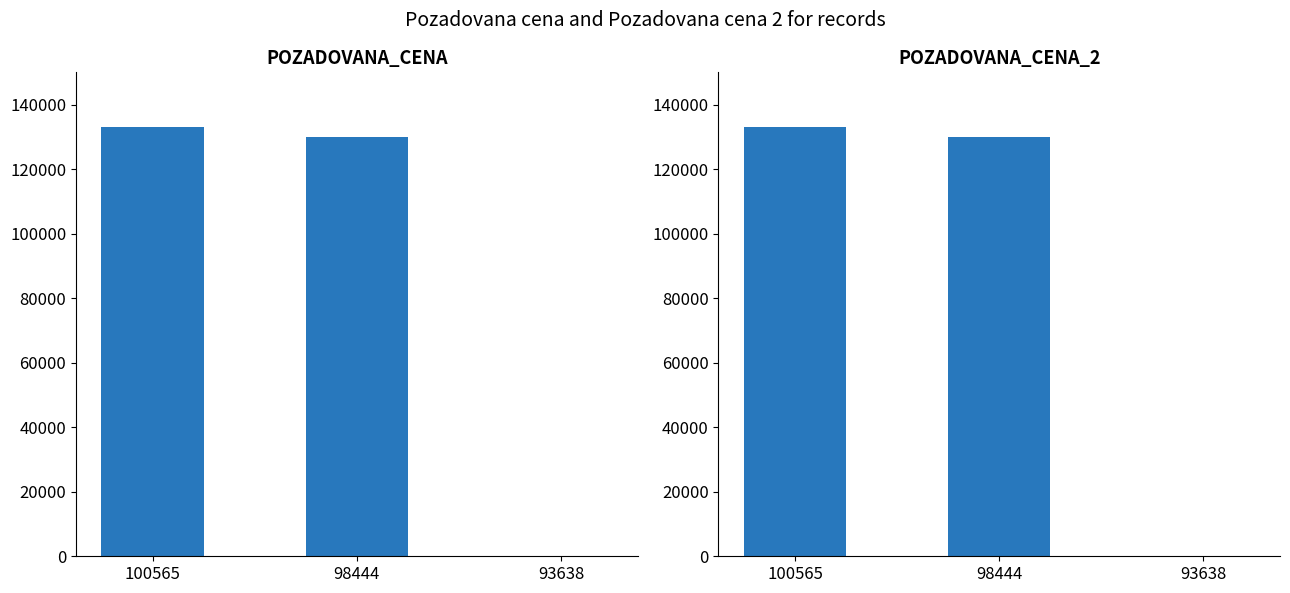

True or false: POZADOVANA_CENA has a value of 132960 at 100565.

True